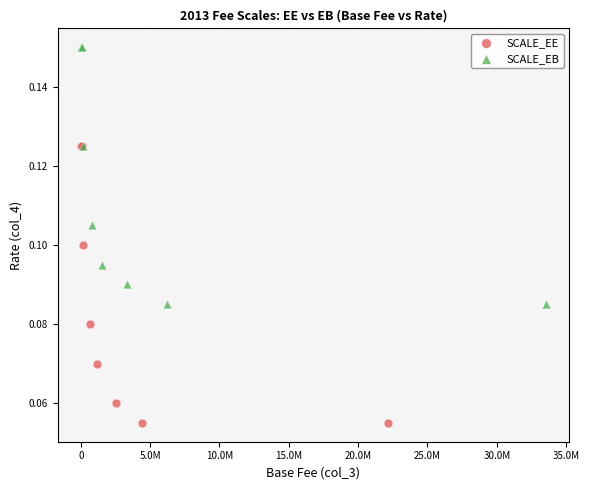

Which series contains the lowest Y value?

SCALE_EE